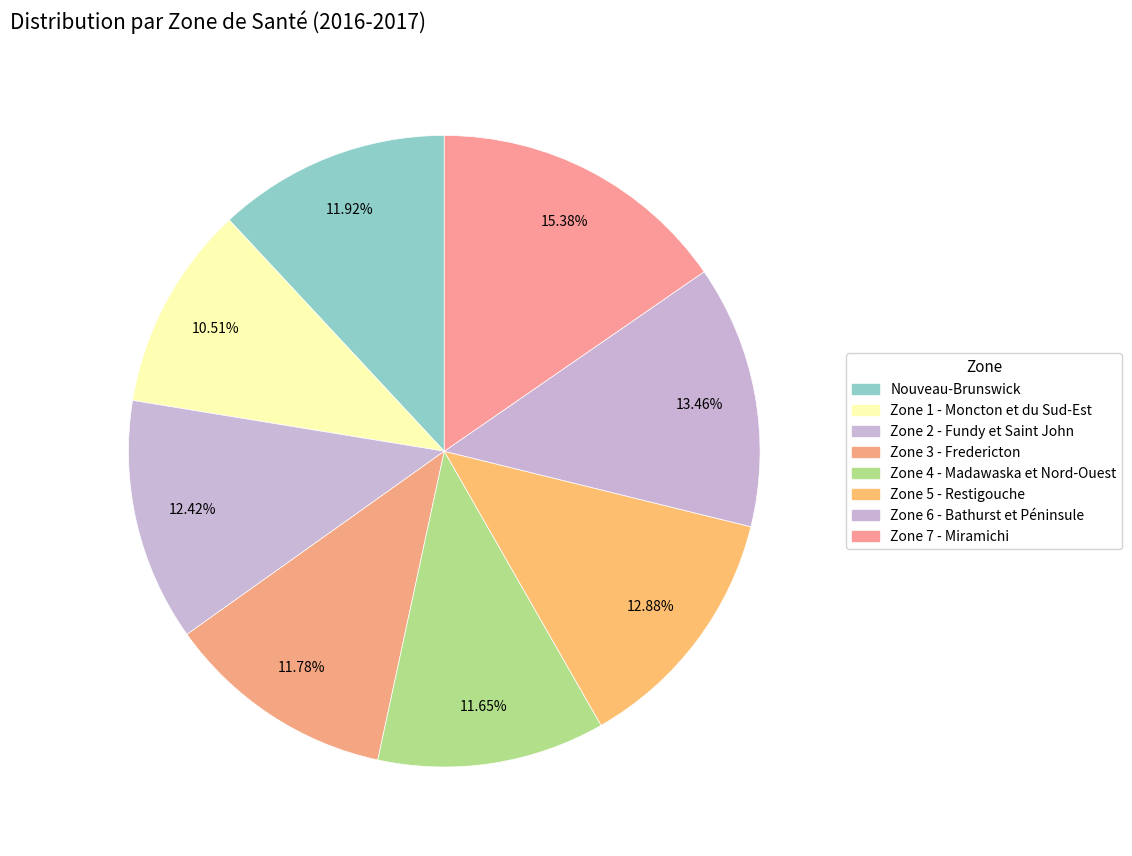

Is it true that Zone 5 - Restigouche is 26% of the pie?

False